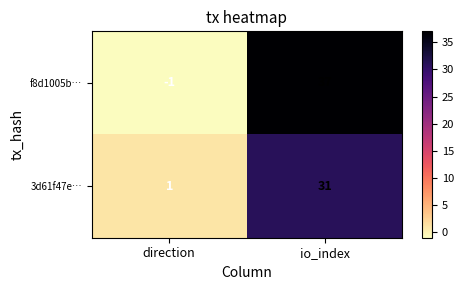

What is the maximum value shown in the chart?

37